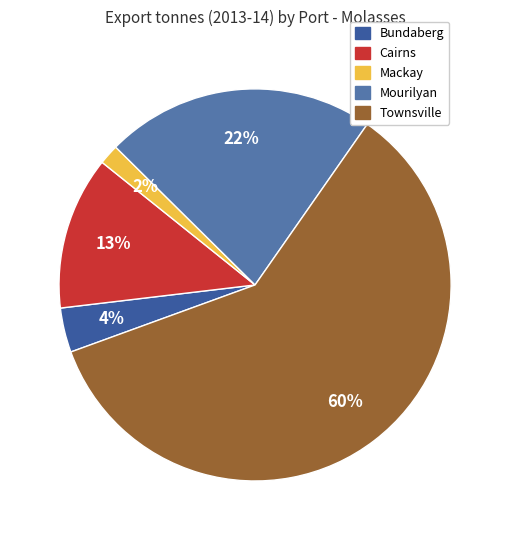

Which category accounts for the majority?

Townsville